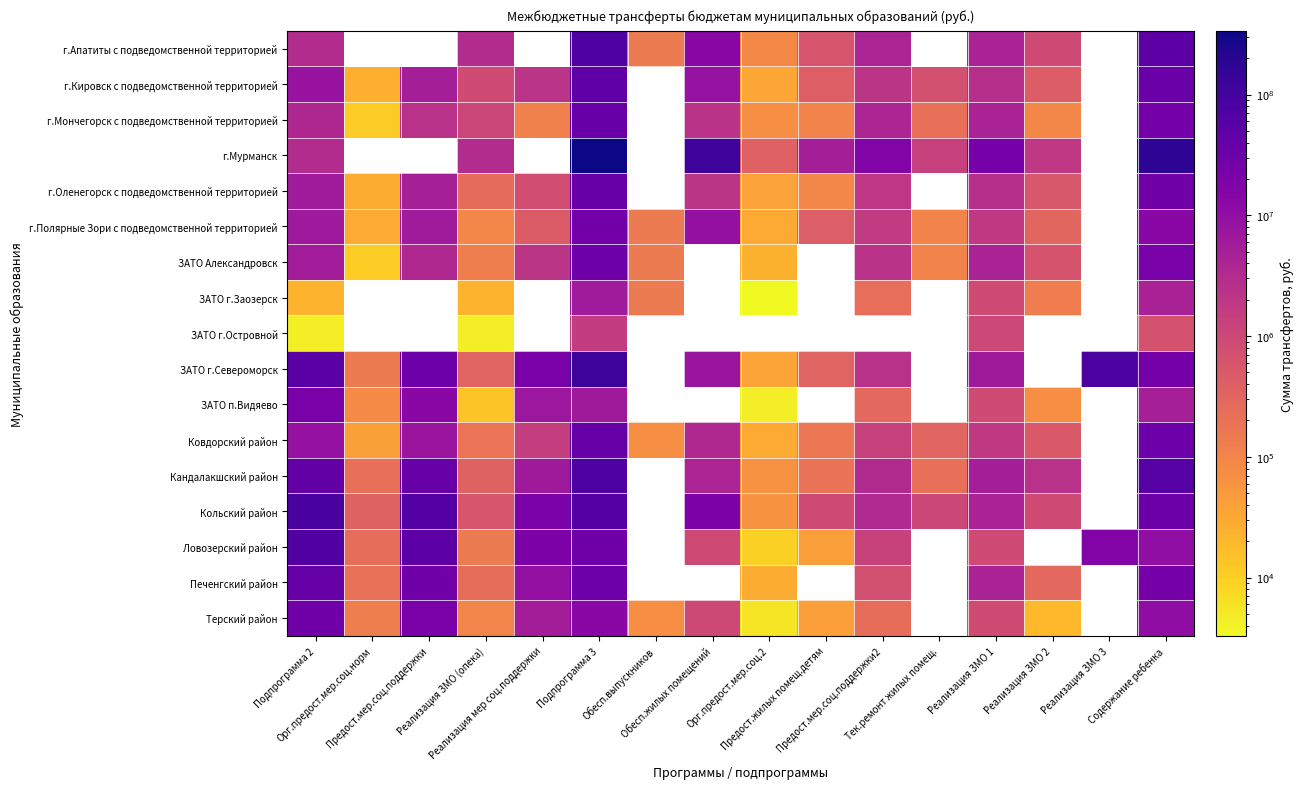

Between Подпрограмма 3 and Реализация ЗМО 2, which series saw the biggest shift?

г.Мурманск